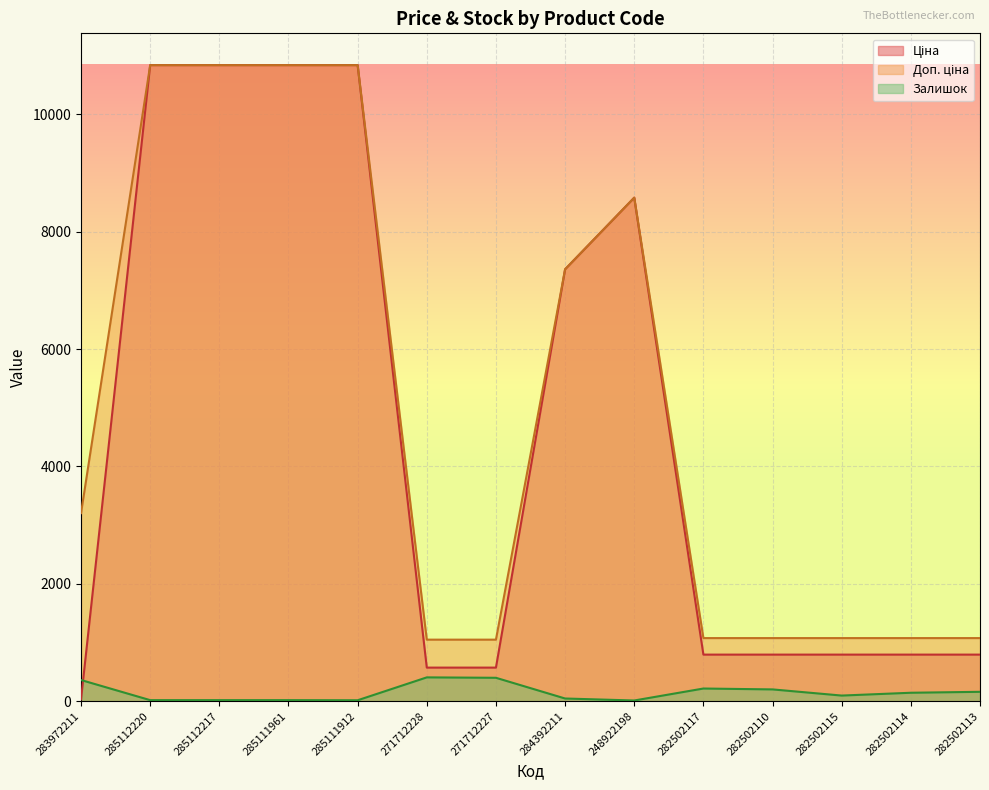

True or false: Ціна has more than 2 points higher than both neighbors.

False